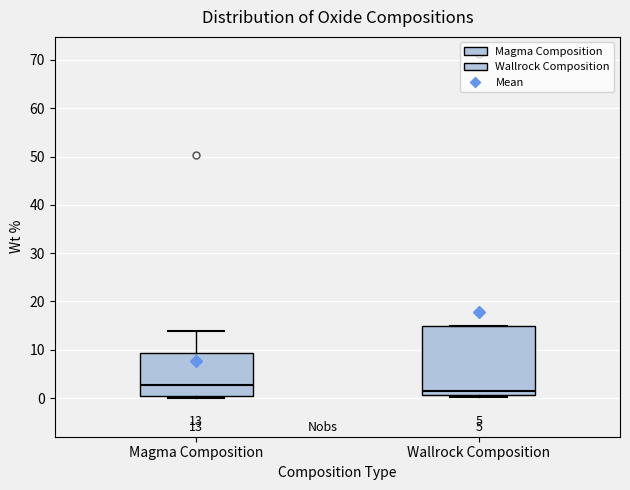

Which box is the tallest, from its lower edge to its upper edge?

Wallrock Composition